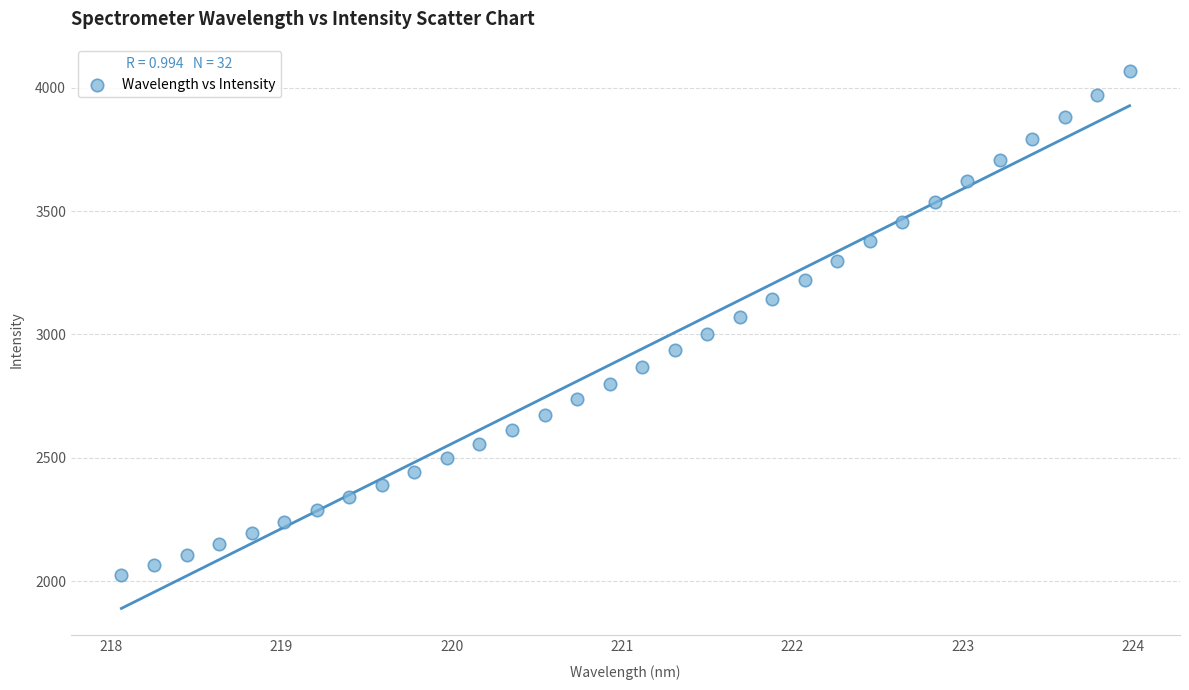

What is the range of Y values (max minus min)?

2042.3